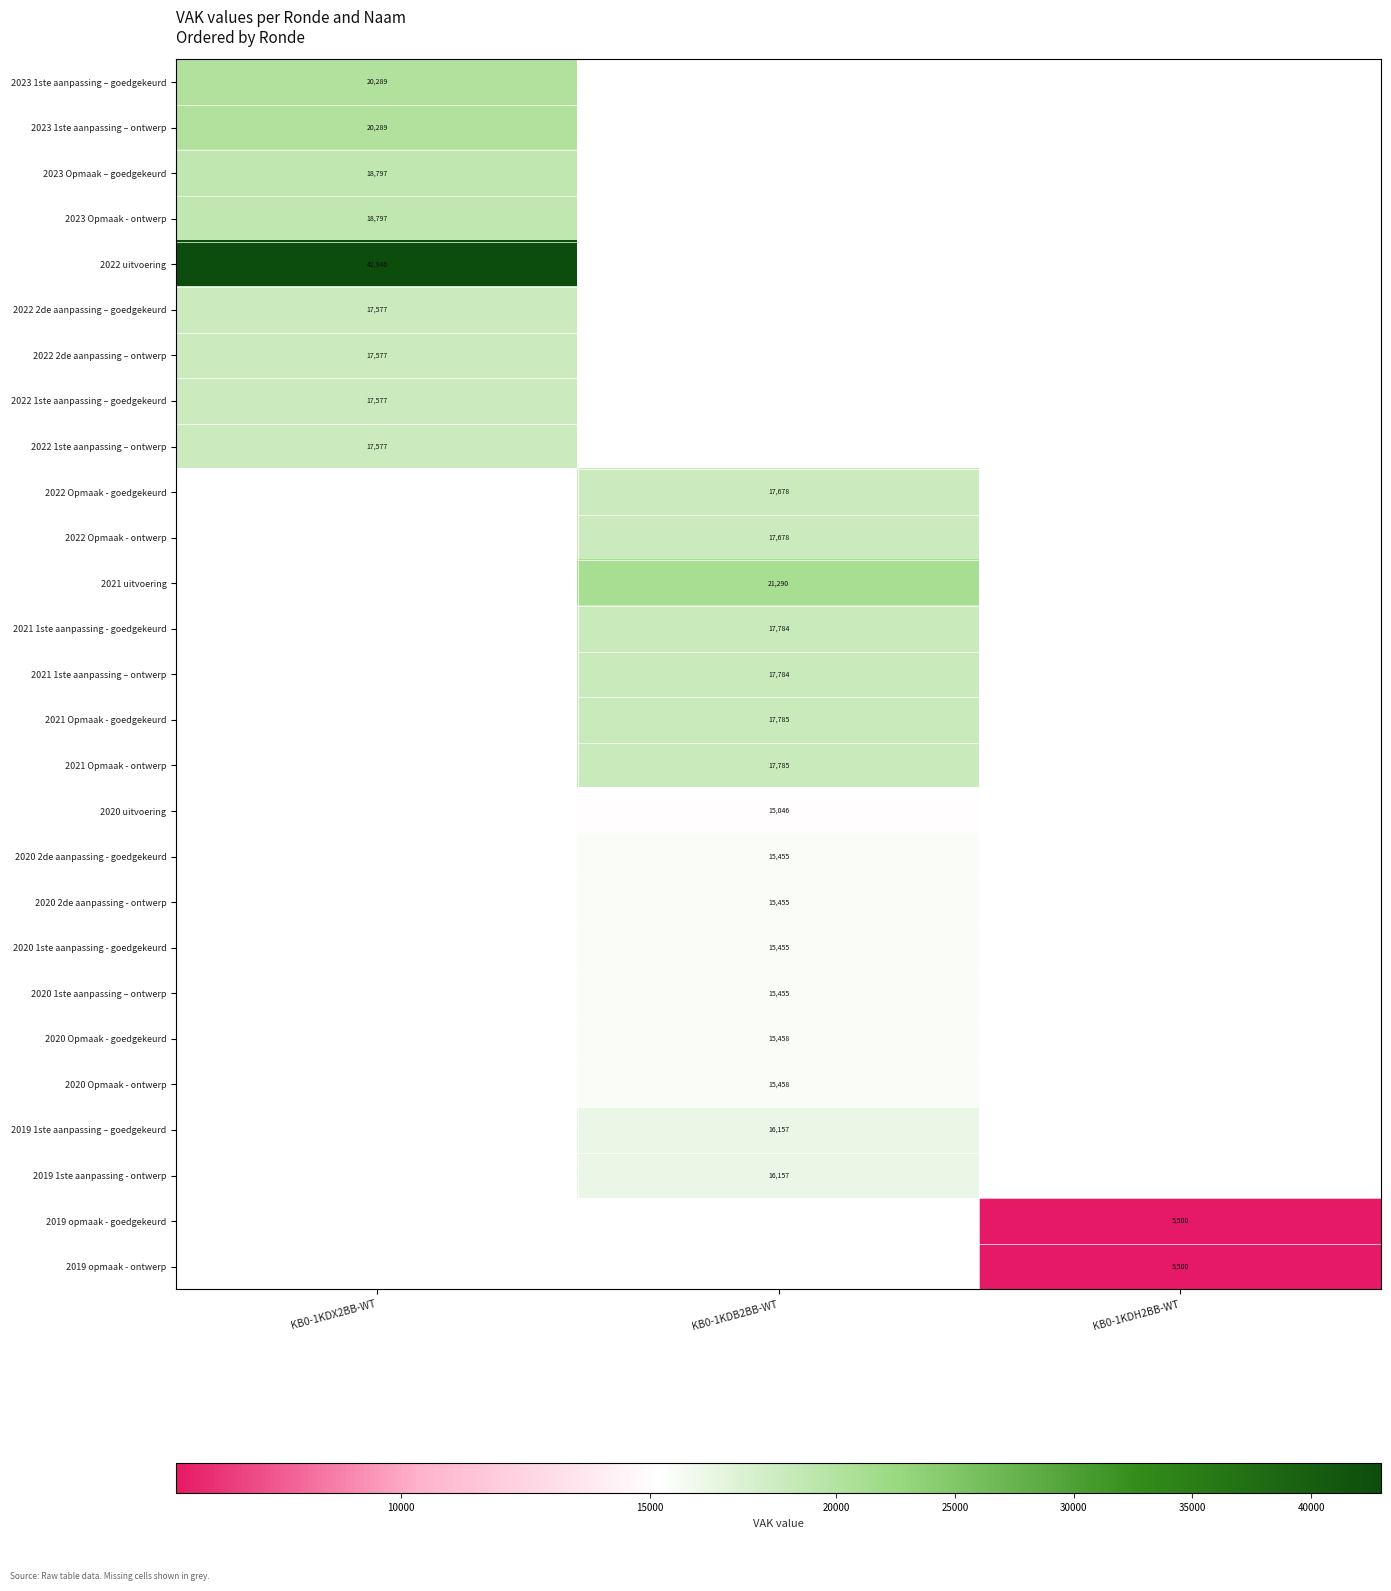

The 2022 1ste aanpassing – goedgekeurd series shows 12003 at KB0-1KDX2BB-WT. True or false?

False